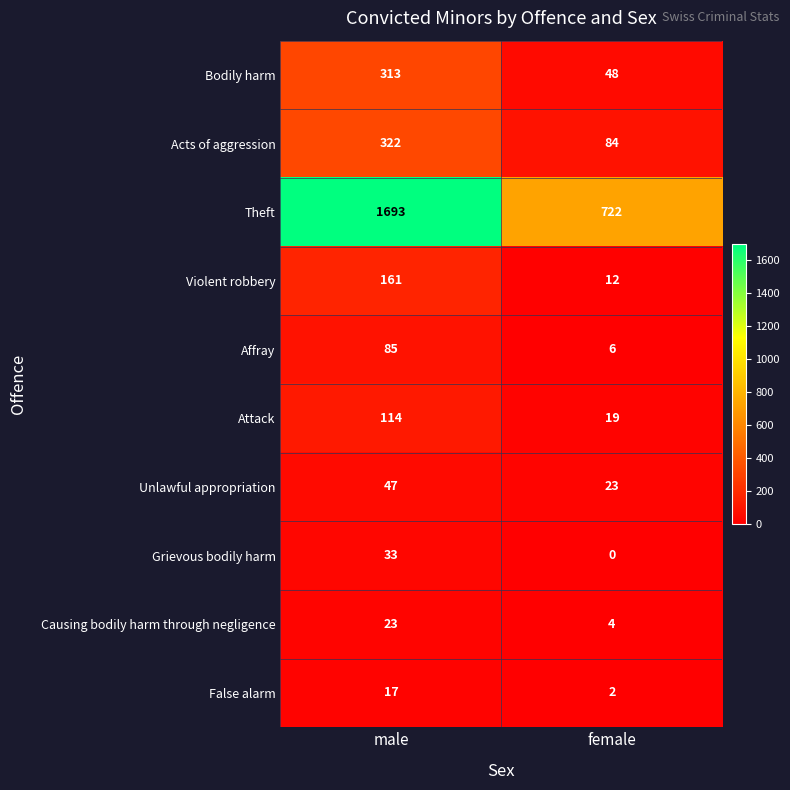

At which category is the sum across all series the highest?

male